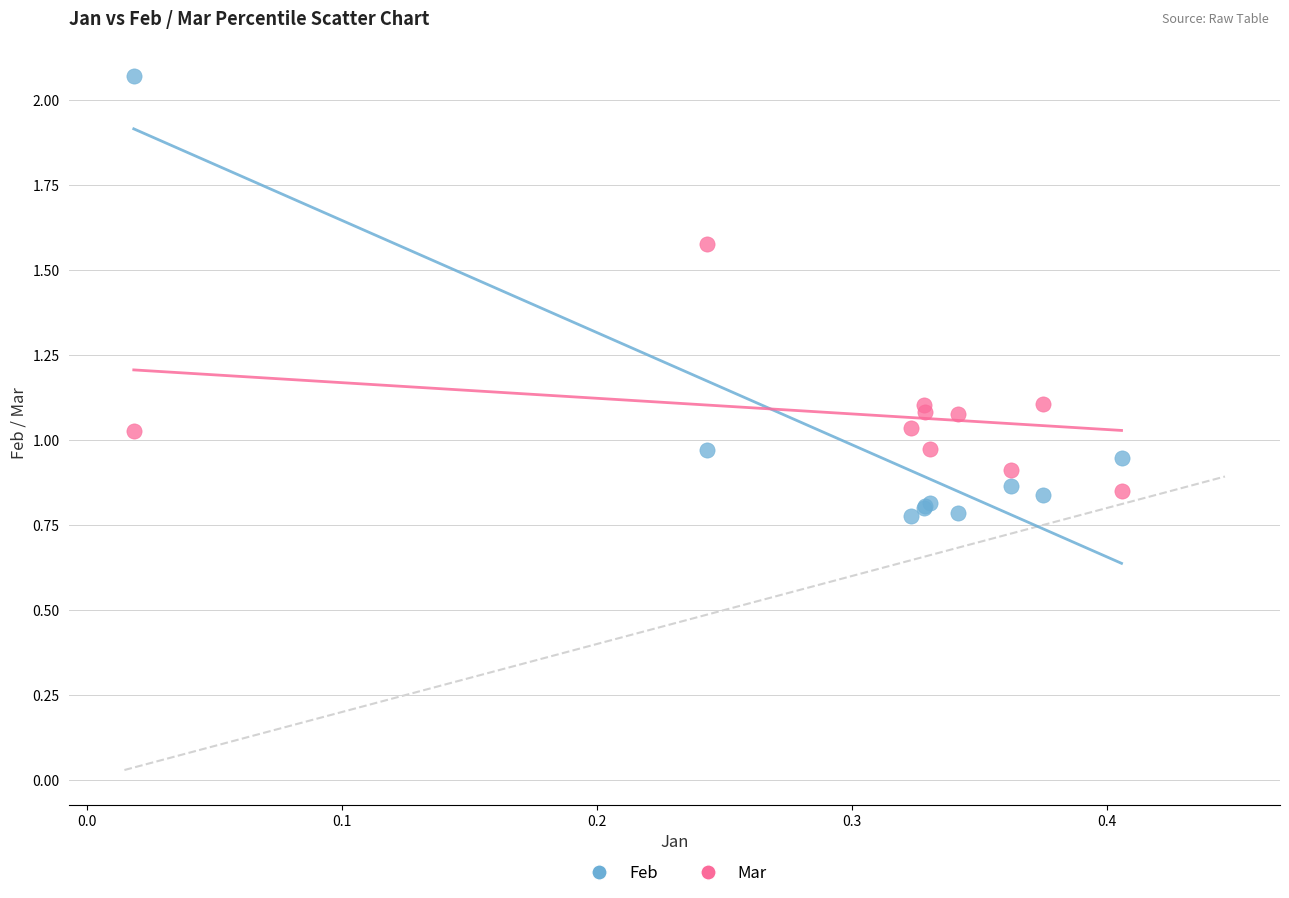

What is the X range (max minus min) for the scatter plot?

0.4